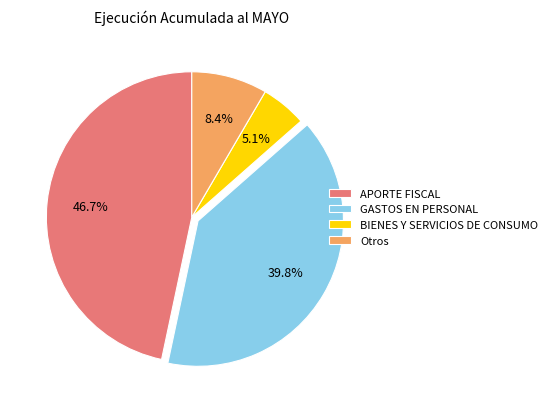

What is the ratio of the value at APORTE FISCAL to the value at BIENES Y SERVICIOS DE CONSUMO?

9.2